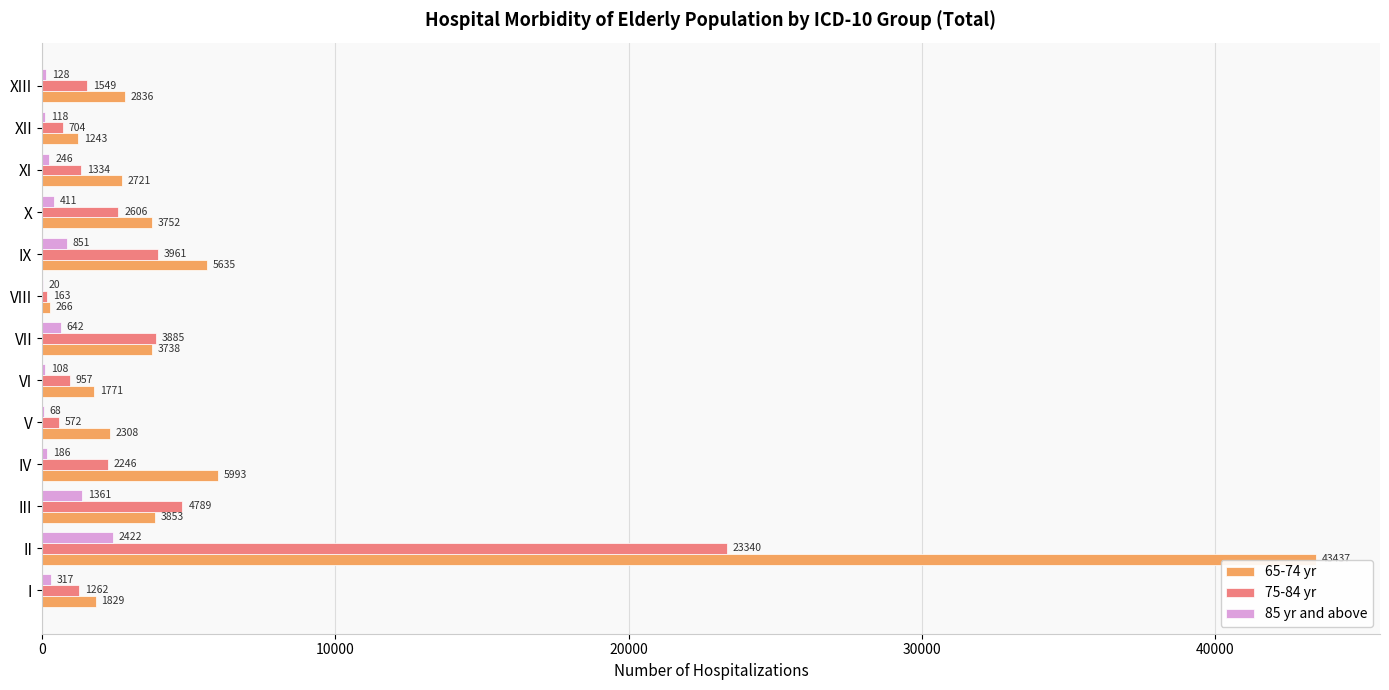

What is the average value of the 75-84 yr series?

3644